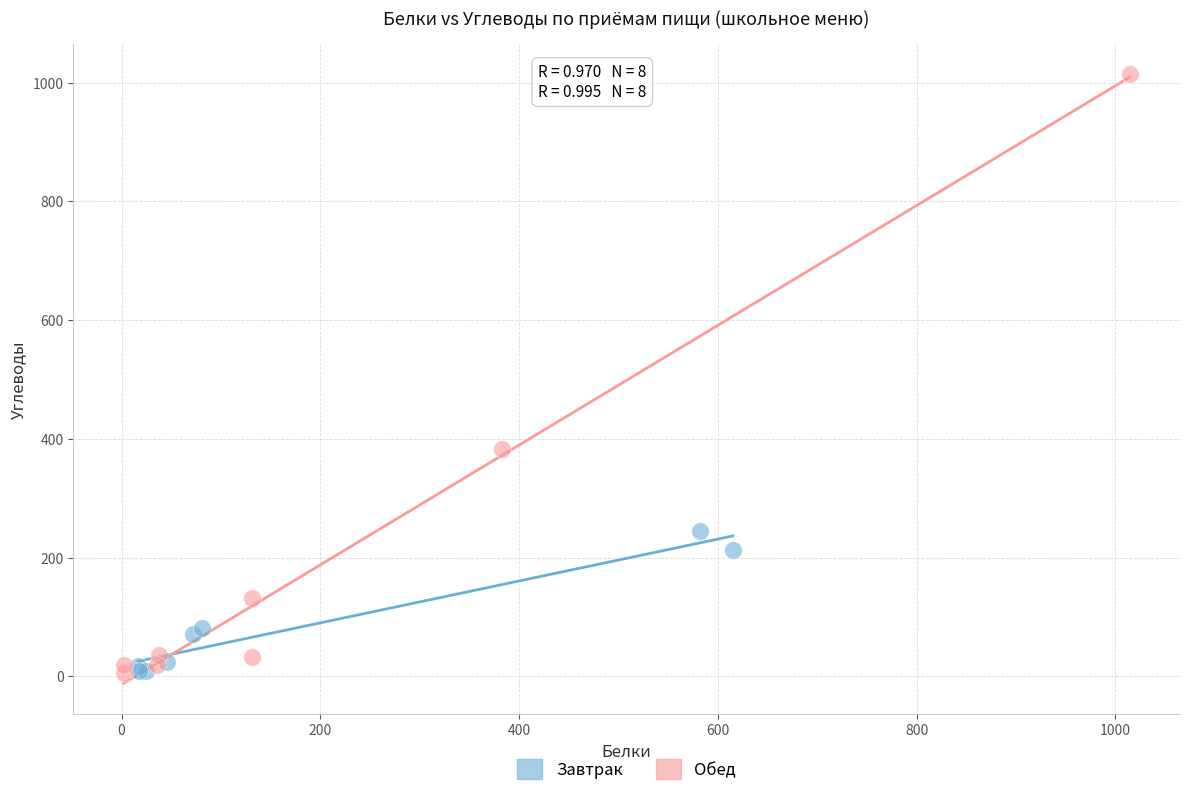

Which series reaches the maximum Y coordinate?

Обед